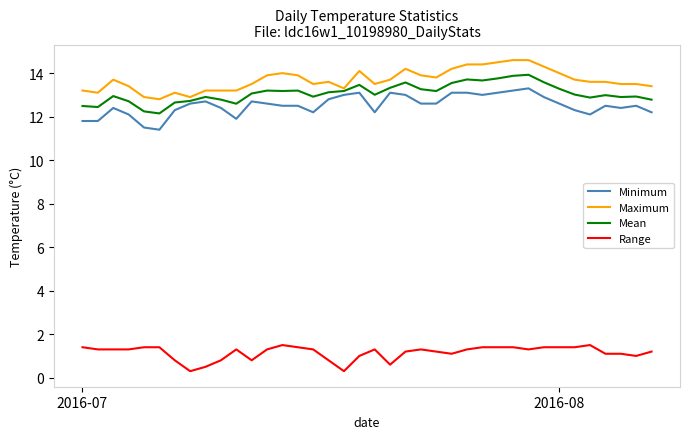

True or false: Range and Maximum intersect in this chart.

False